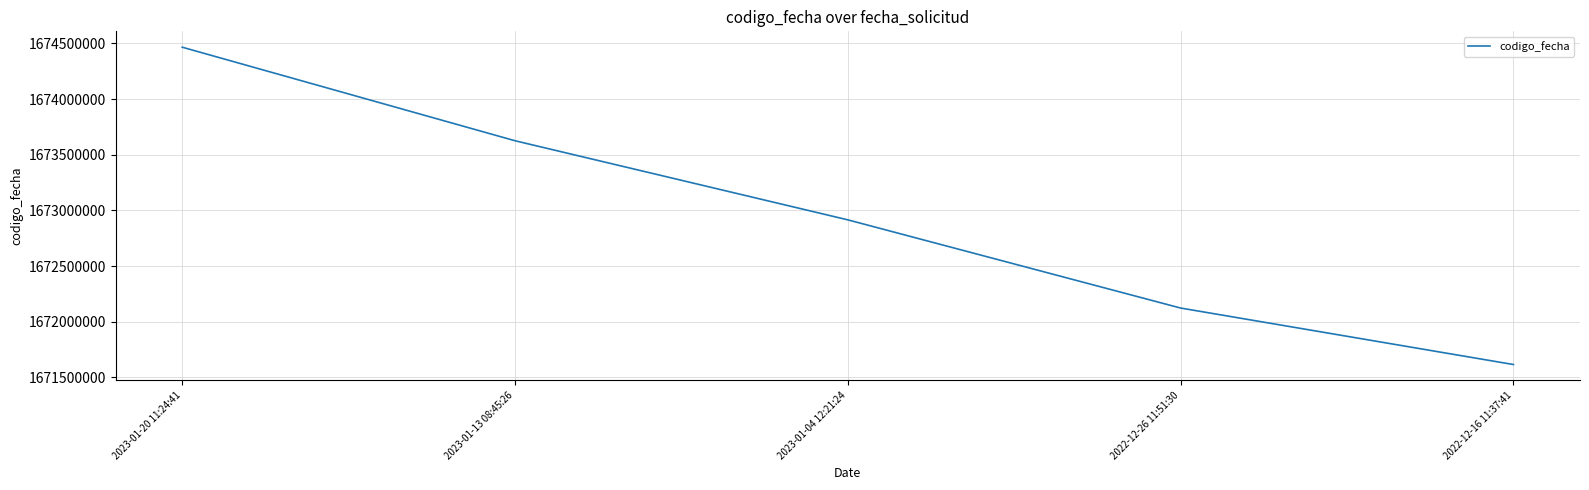

What is the change in value from 2023-01-20 11:24:41 to 2023-01-04 12:21:24?

-1550505